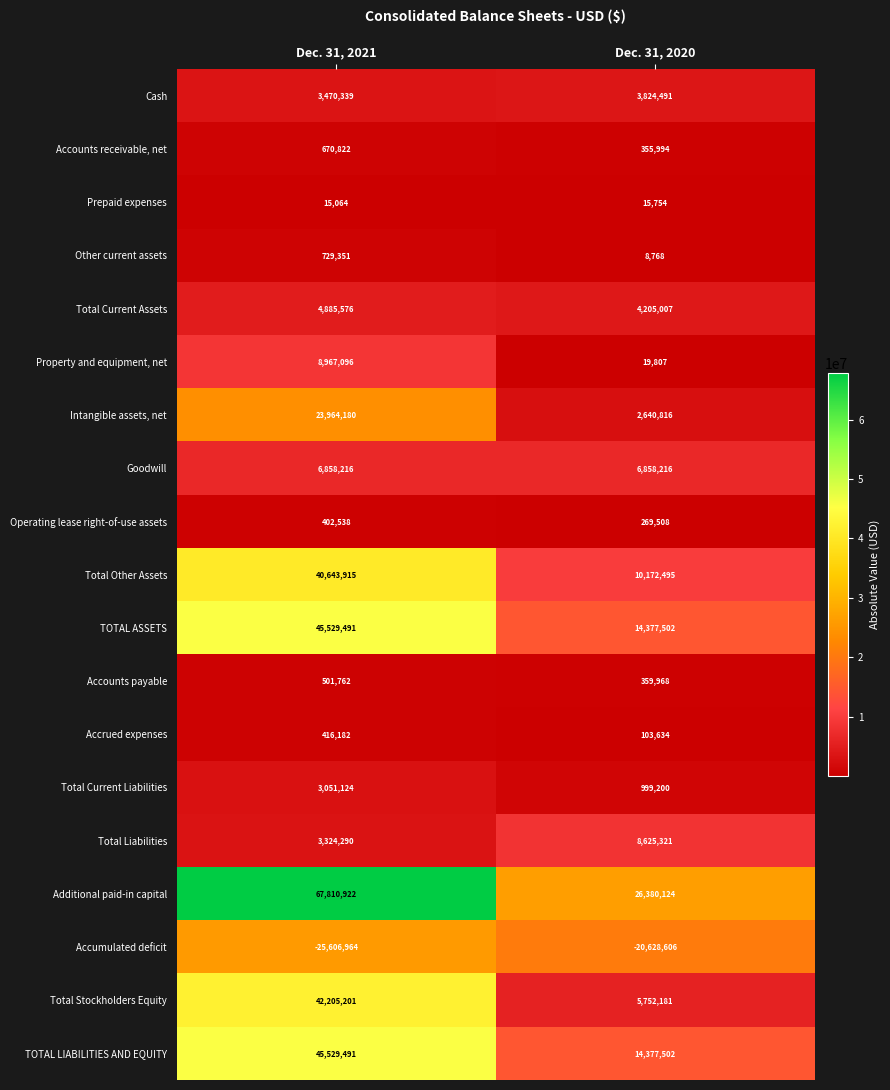

Which series has the widest spread of values?

Additional paid-in capital